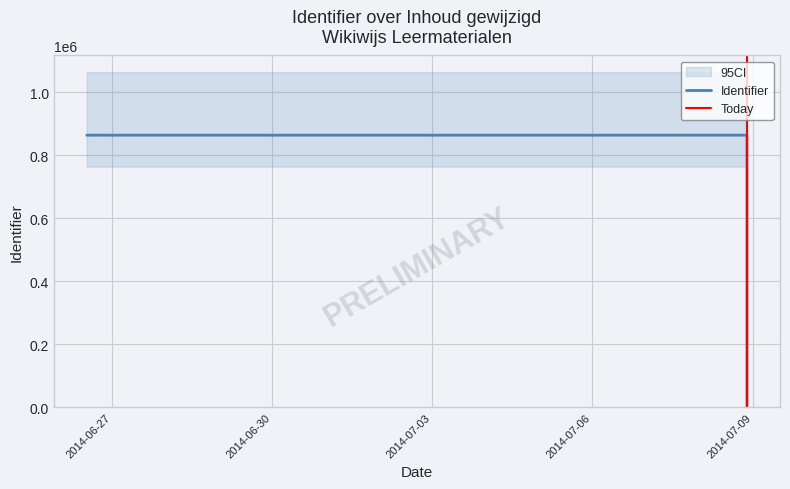

What is the ratio of the value at 2014-06-26 to the value at 2014-06-26?

1.0